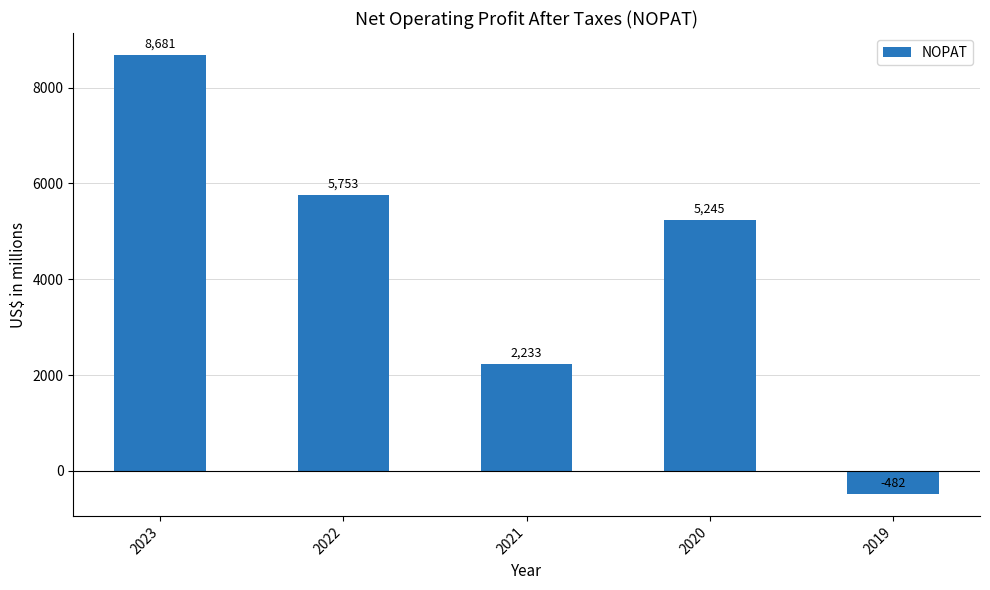

At which label does the data first exceed 5245?

2023